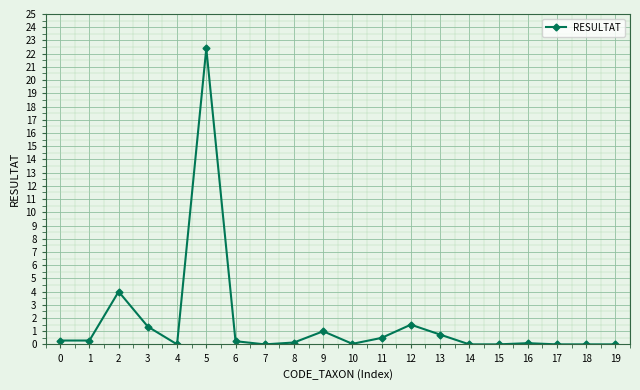

Is it true that the value at 12 is 1.5?

True